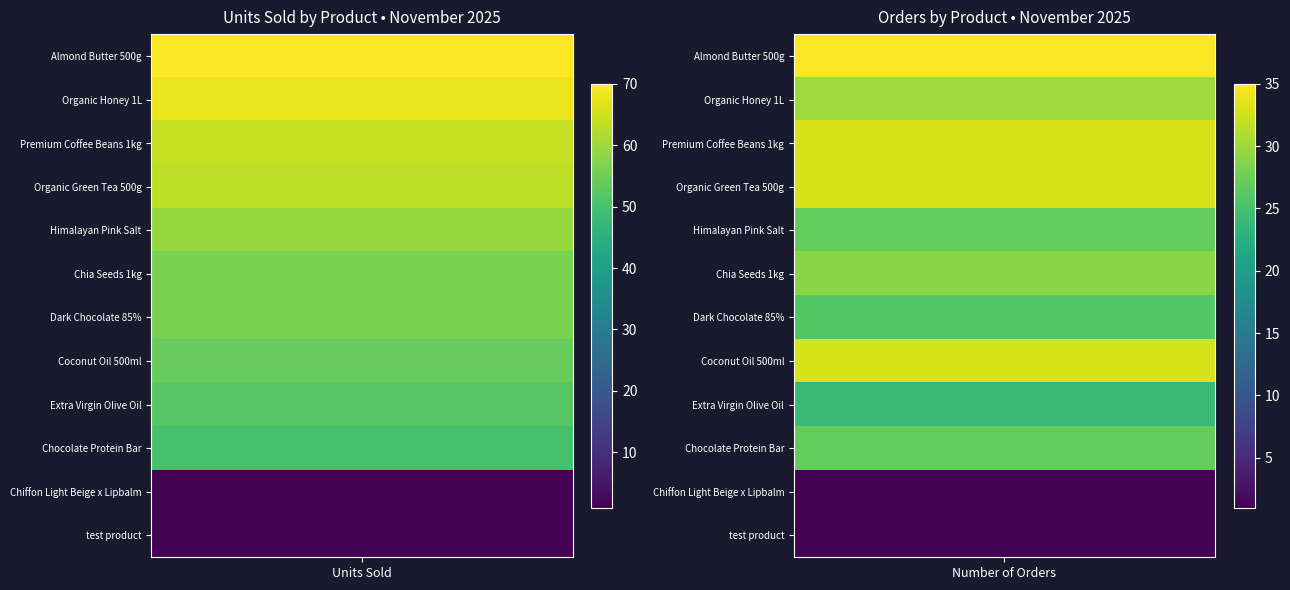

At 0, list the series in order from smallest to largest.

Chiffon Light Beige x Lipbalm, test product, Chocolate Protein Bar, Extra Virgin Olive Oil, Coconut Oil 500ml, Chia Seeds 1kg, Dark Chocolate 85%, Himalayan Pink Salt, Organic Green Tea 500g, Premium Coffee Beans 1kg, Organic Honey 1L, Almond Butter 500g